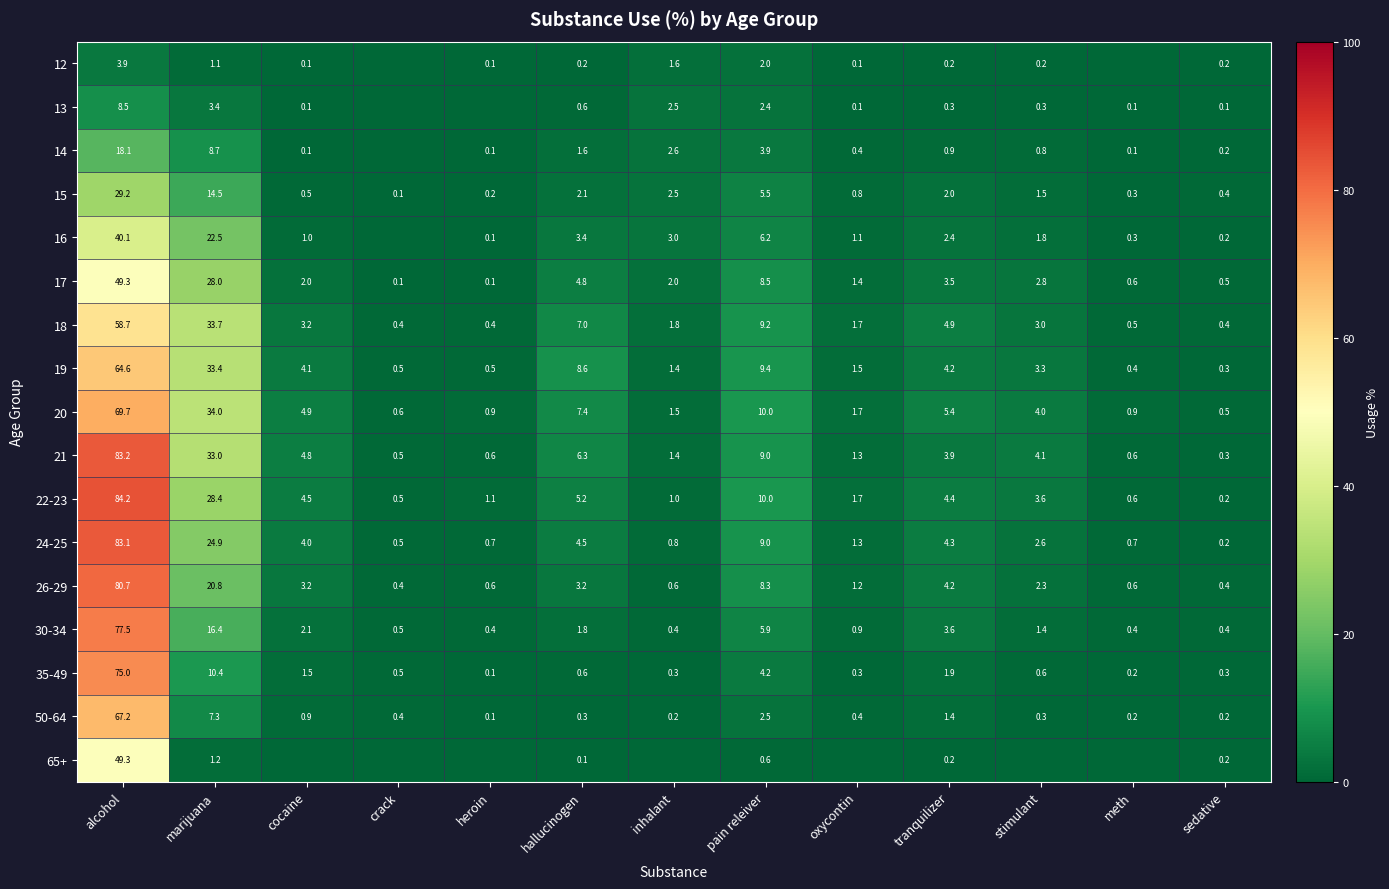

At which label does 20 first exceed 4?

alcohol